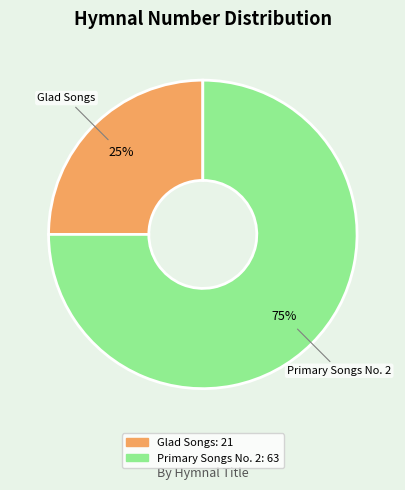

Is there any slice that represents more than half of the pie?

Yes